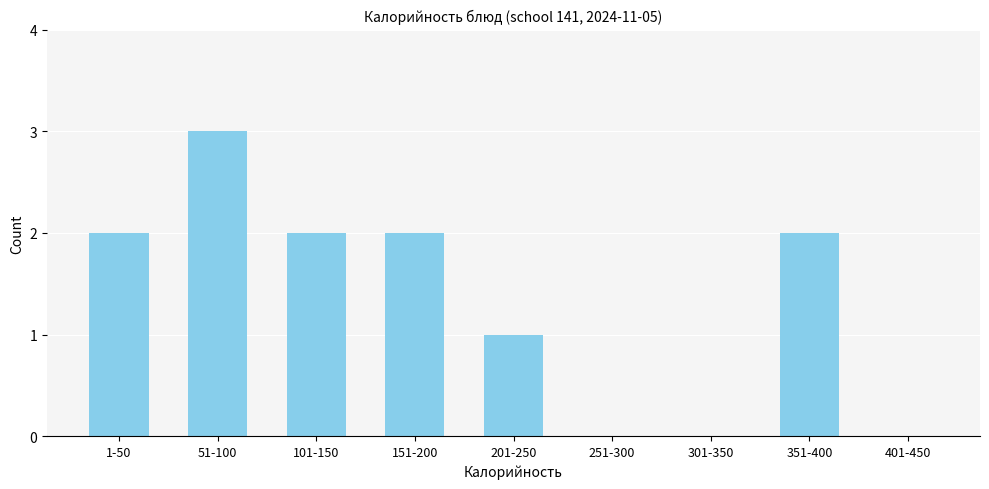

Reading right to left, extract all data points from this chart.

401-450=0	351-400=2	301-350=0	251-300=0	201-250=1	151-200=2	101-150=2	51-100=3	1-50=2